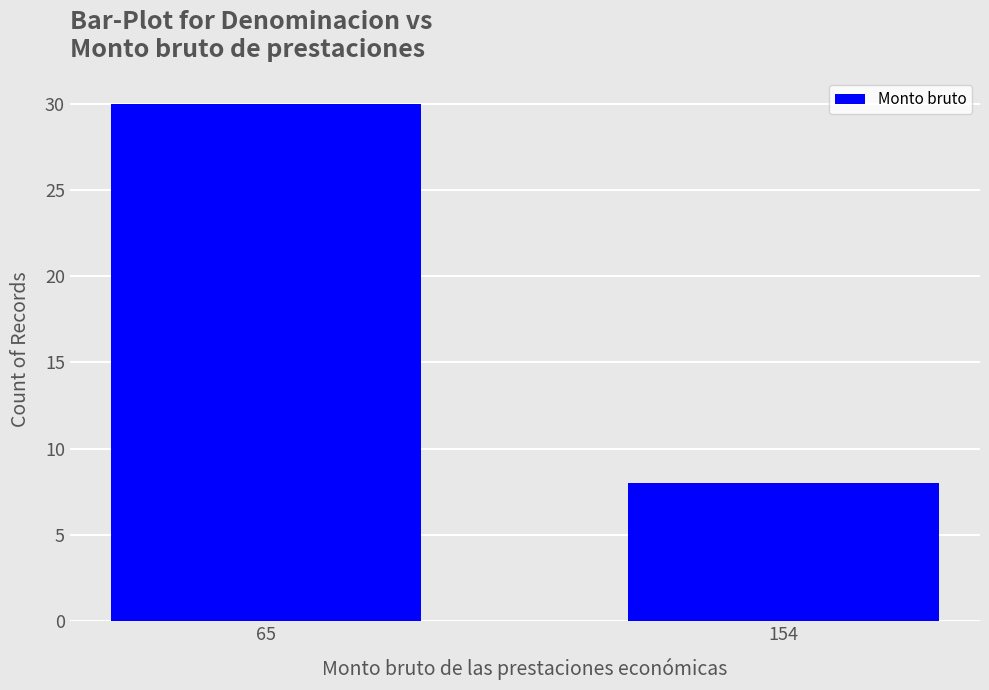

Between 154 and 65, which is larger?

65